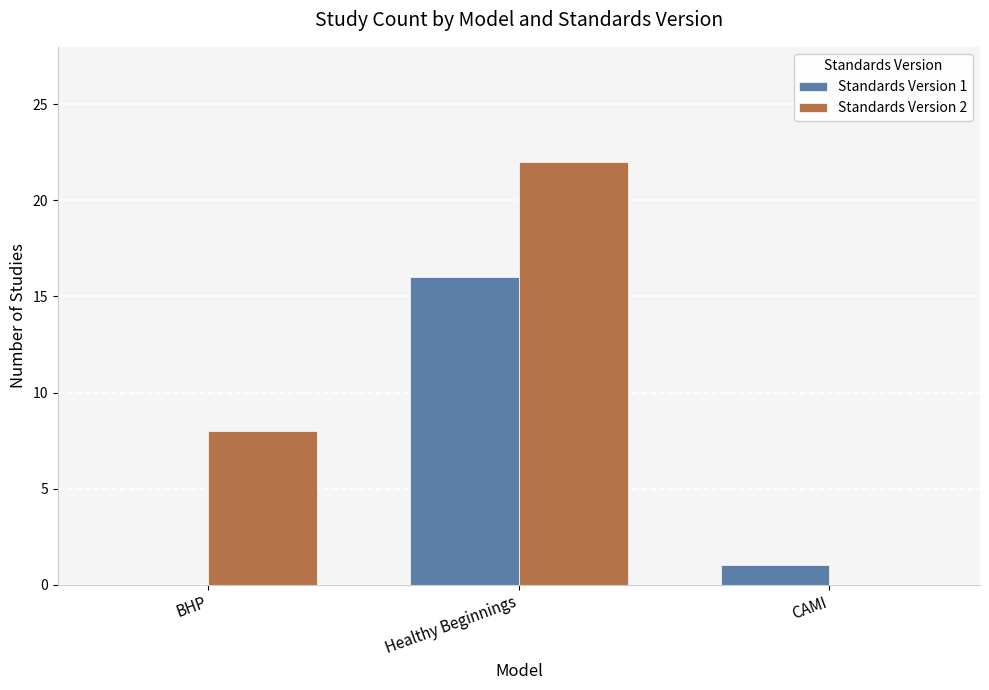

Reading left to right, transcribe all the data shown in this chart.

Standards Version 1: BHP=0	Healthy Beginnings=16	CAMI=1
Standards Version 2: BHP=8	Healthy Beginnings=22	CAMI=0